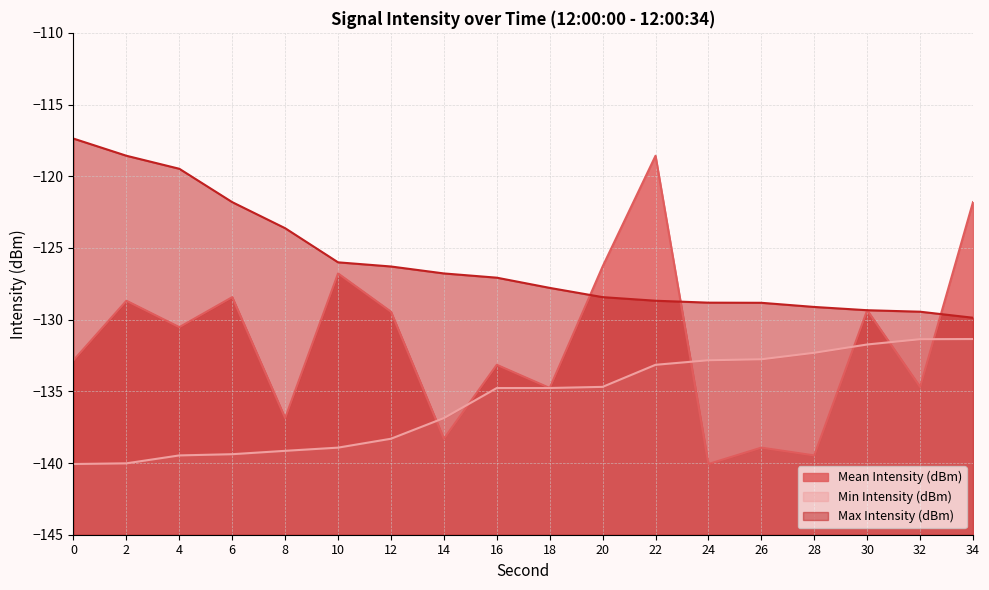

True or false: Min Intensity (dBm) and Max Intensity (dBm) cross at least once.

False